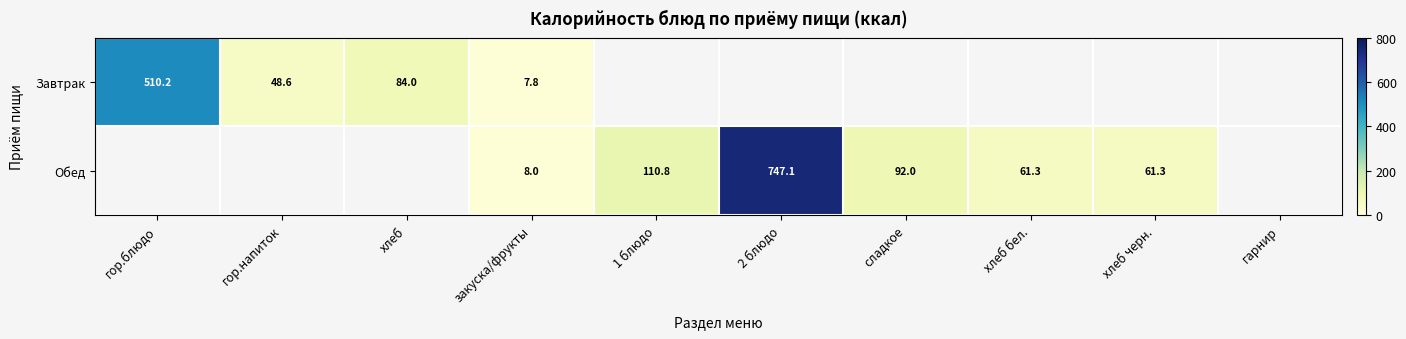

Is the value of Обед at 1 блюдо greater than the value of Завтрак at хлеб?

Yes